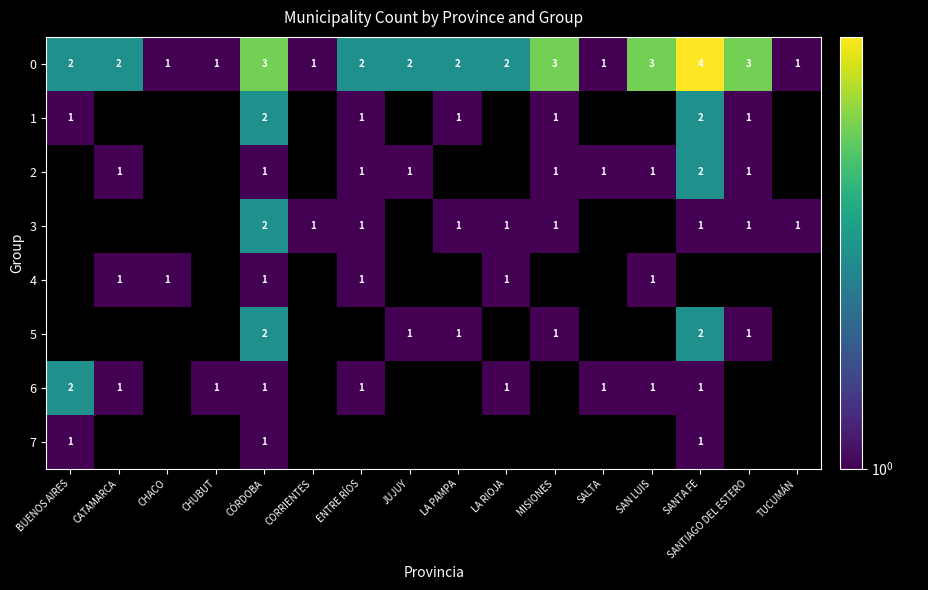

True or false: 0 has a value of 1 at MISIONES.

False